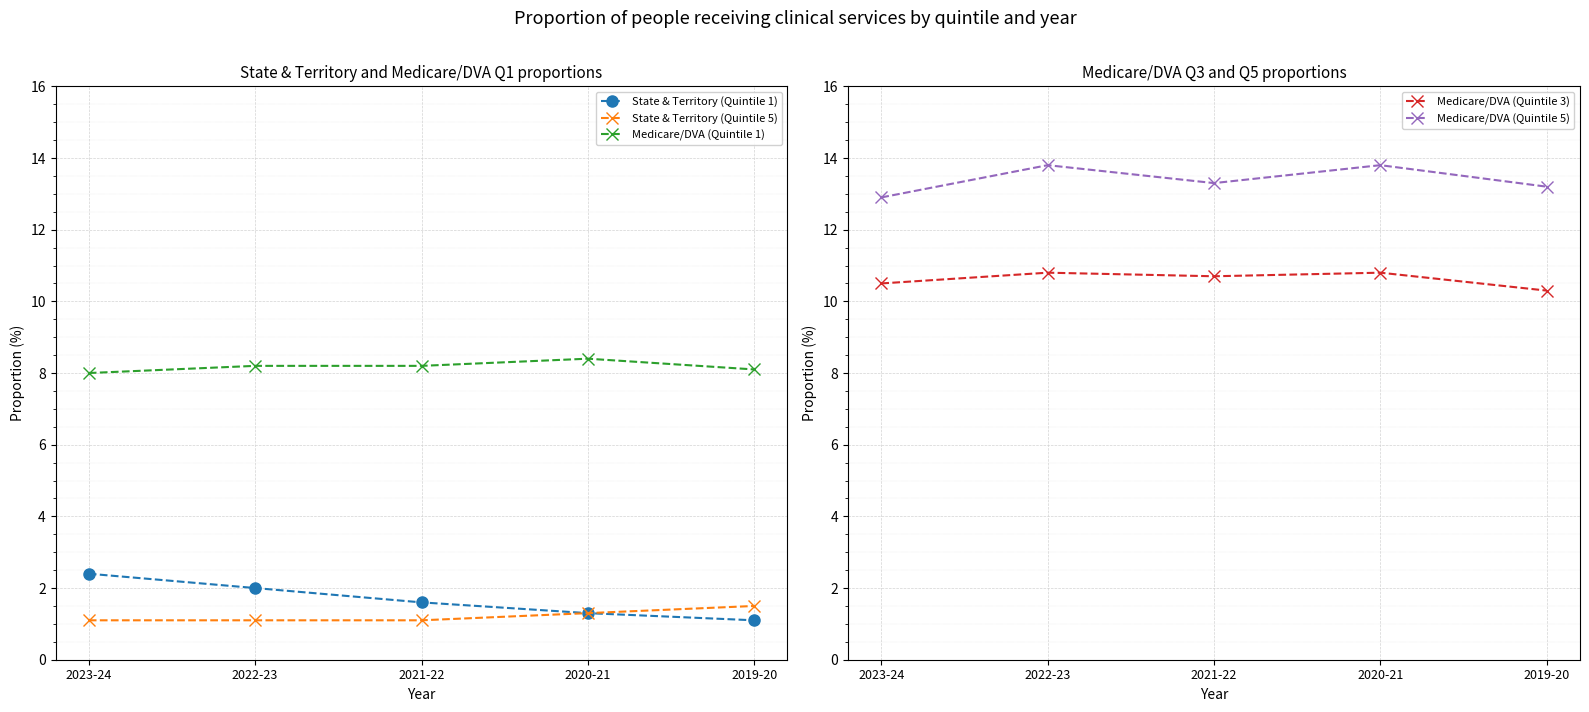

Which category has the lowest value in the Medicare/DVA (Quintile 1) series?

2023-24